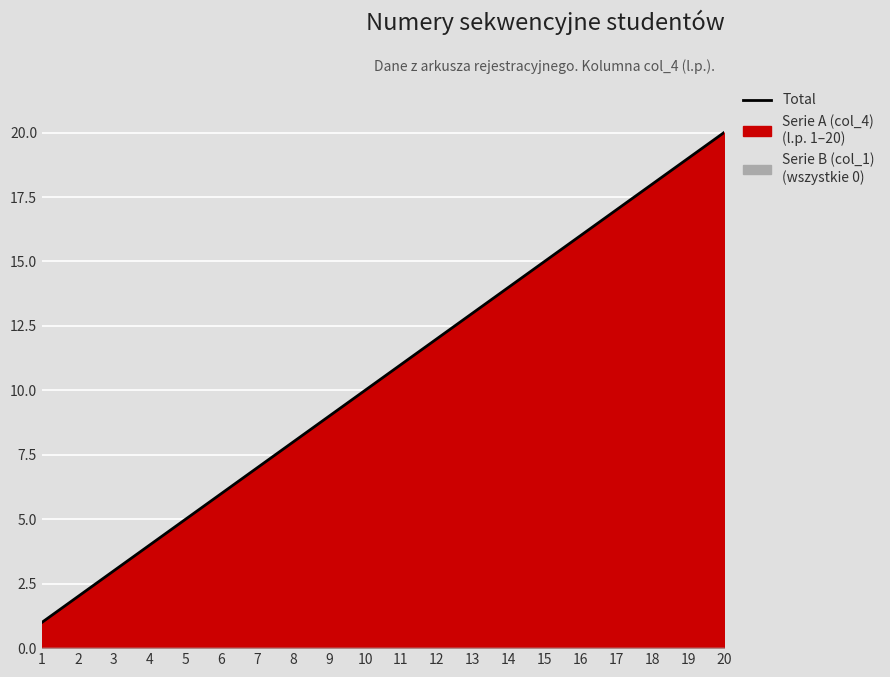

What is the ratio of the value at 13 to the value at 15?

0.9